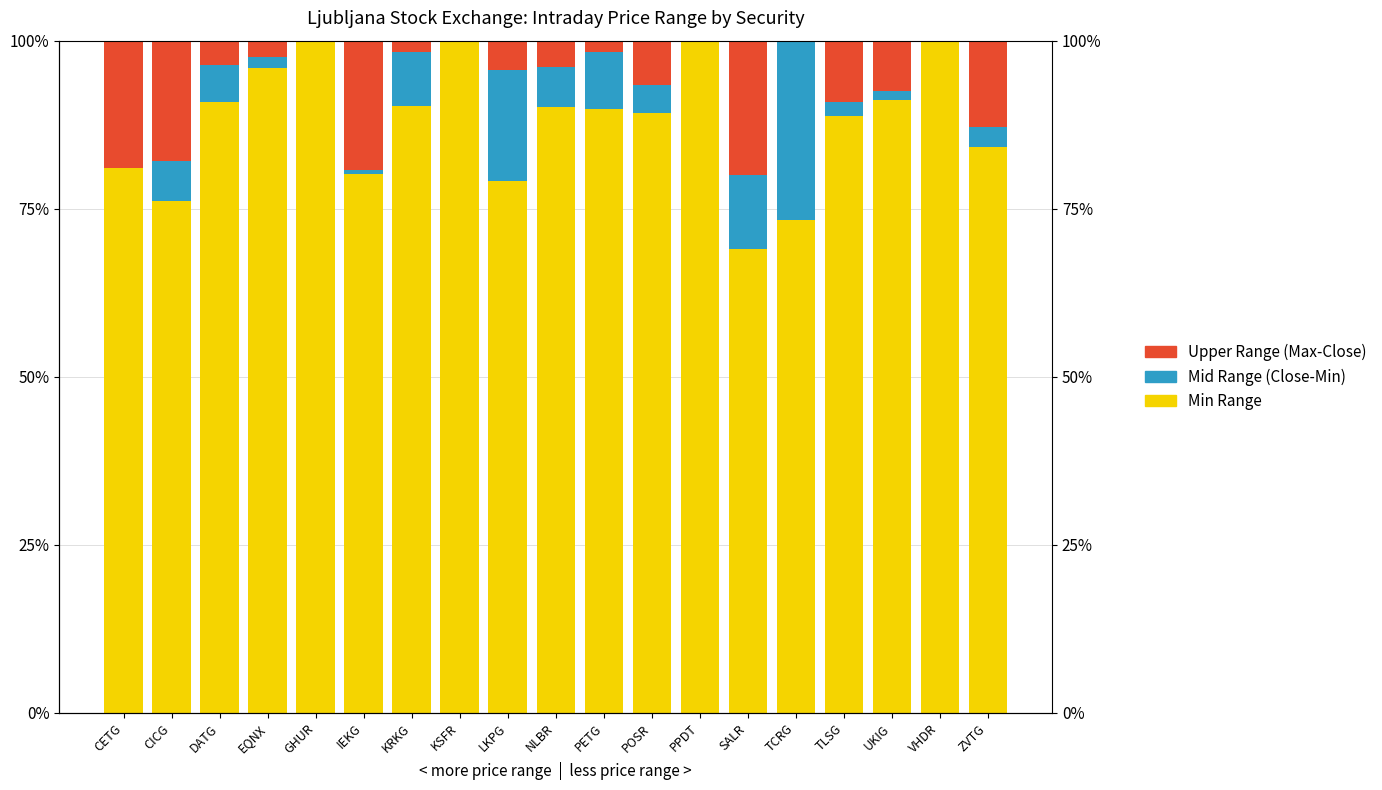

What is the sum of all Min Range values?

1669.0